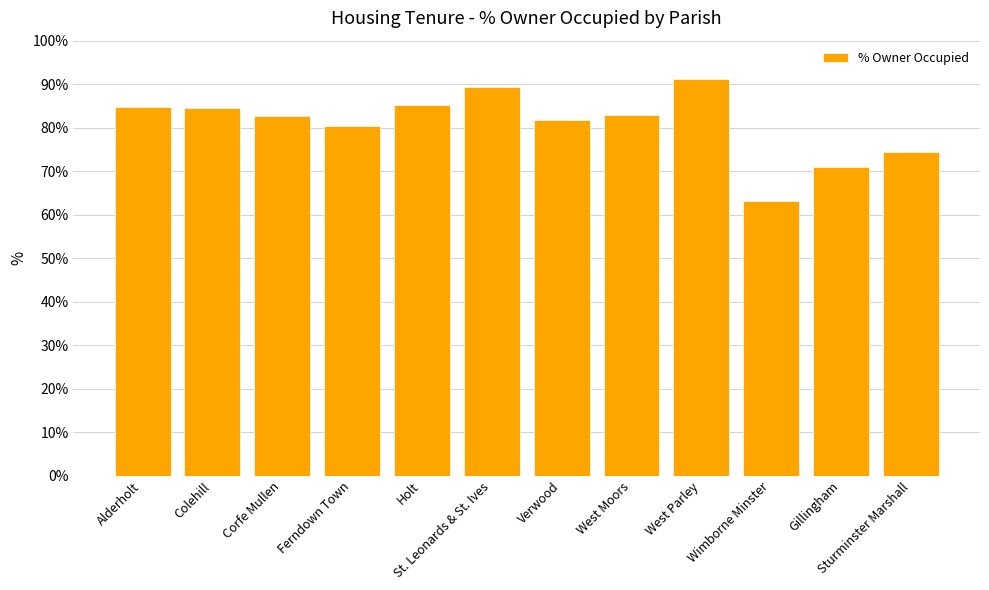

What is the minimum value shown in the chart?

63.2